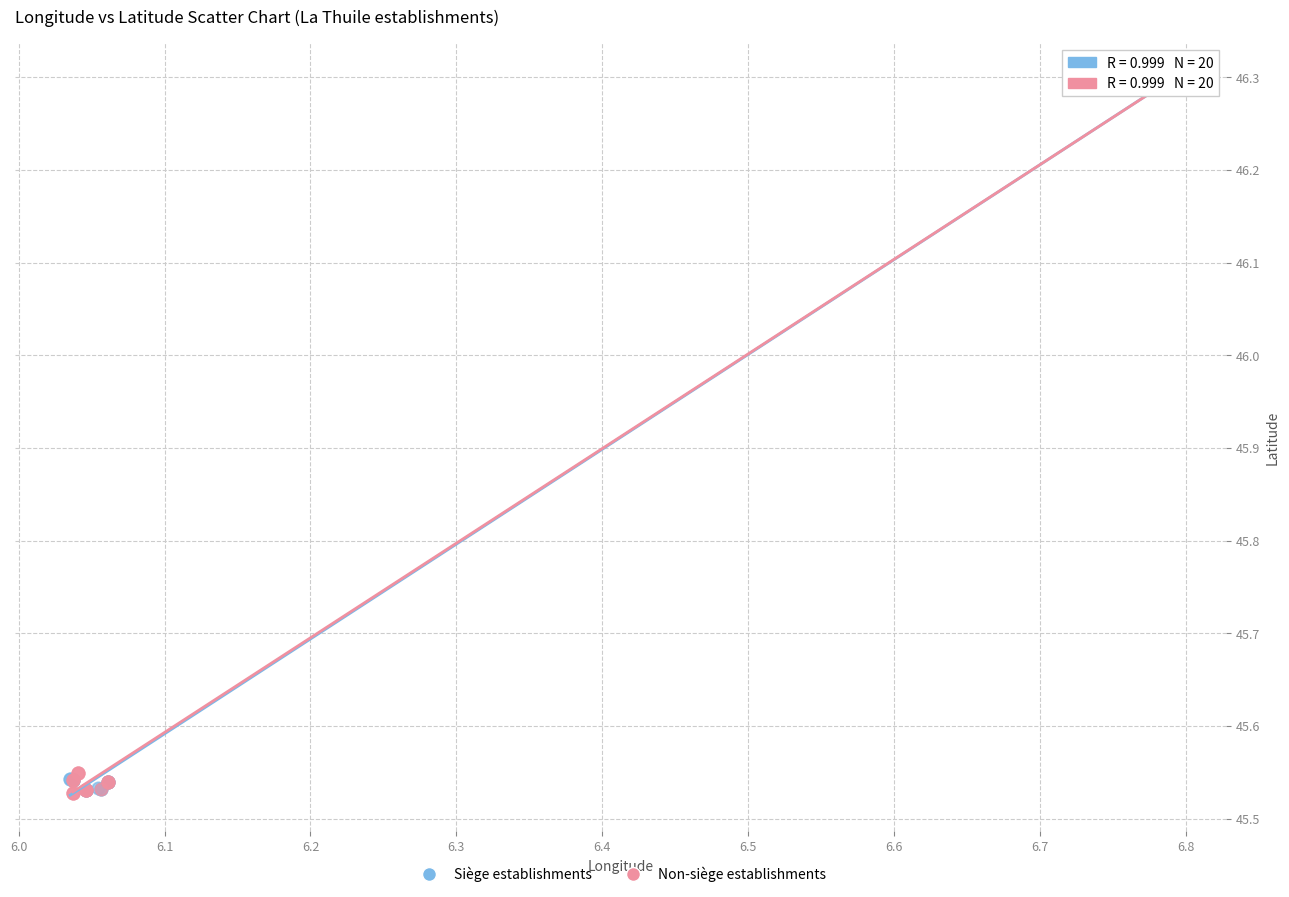

What are all the series names shown in the legend?

Siège establishments, Non-siège establishments